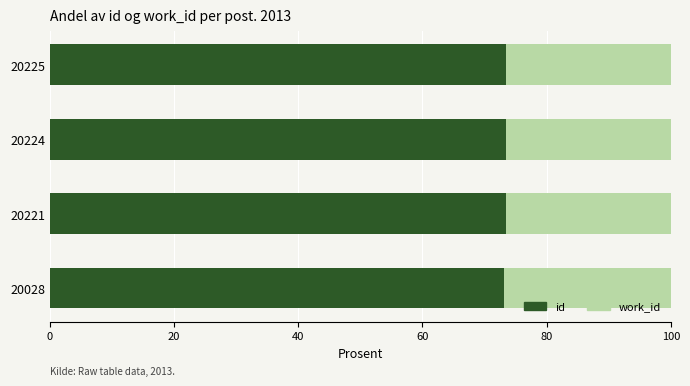

The value of id at 20225 is 73.4. True or false?

True